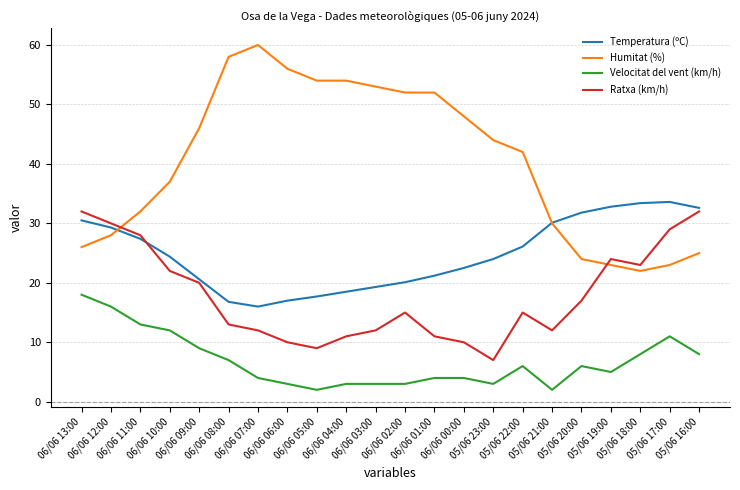

Where is Ratxa (km/h) nearest to the value 19?

06/06 09:00